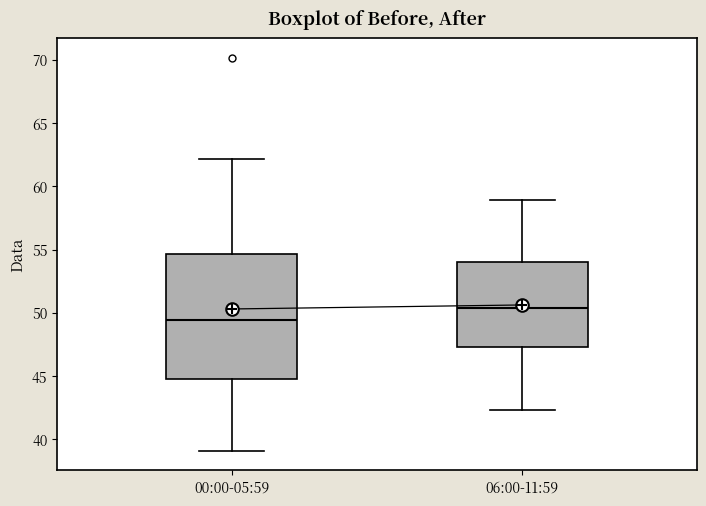

Where does the median line of the box for 06:00-11:59 sit on the y-axis? The values are not printed on the chart, so give them approximately, as read against the axis.

50.5